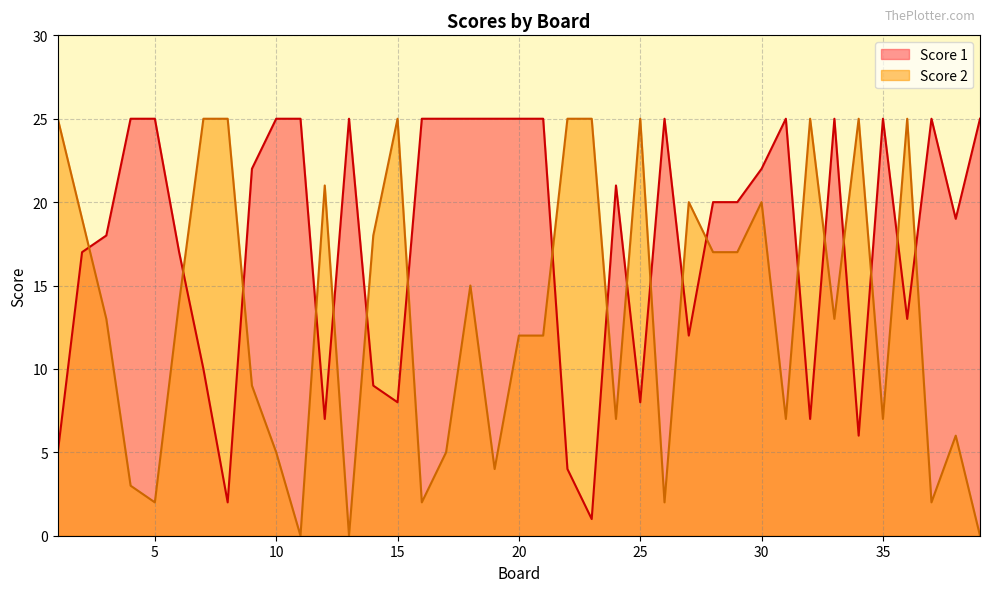

The value of Score 2 at 3 is 5. True or false?

False